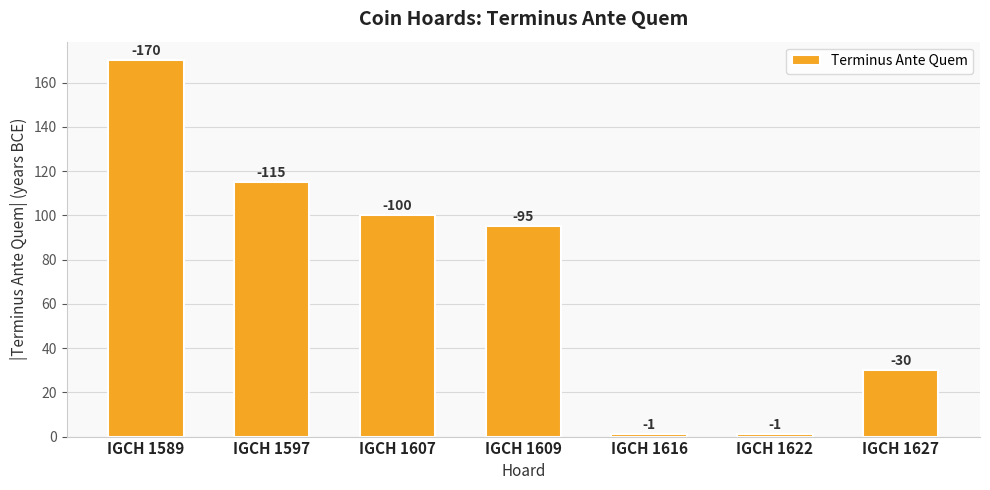

Reading left to right, transcribe all the data shown in this chart.

170	115	100	95	1	1	30